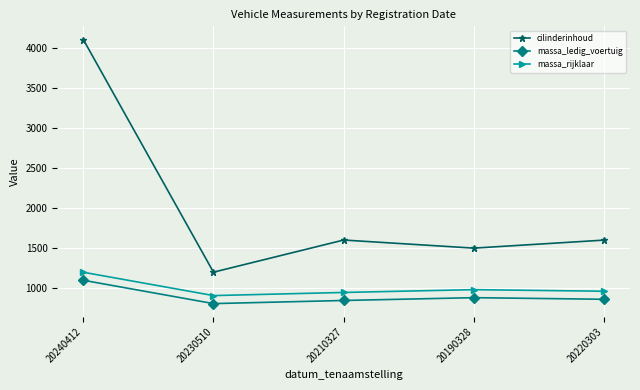

Which series has the largest range (max minus min)?

cilinderinhoud